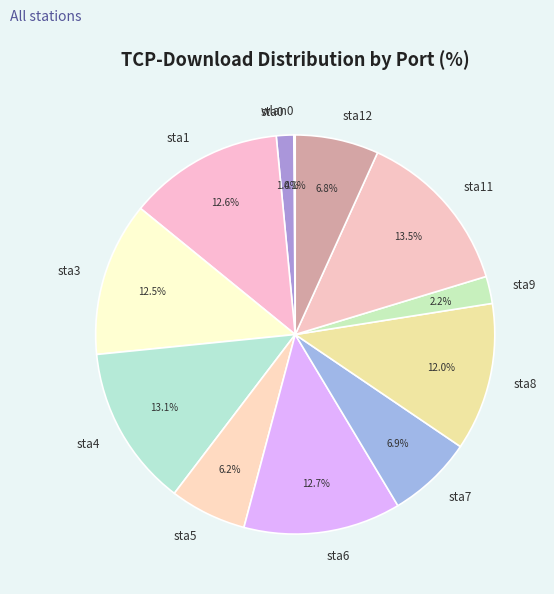

What is the total percentage of sta7 and sta12?

13.7%